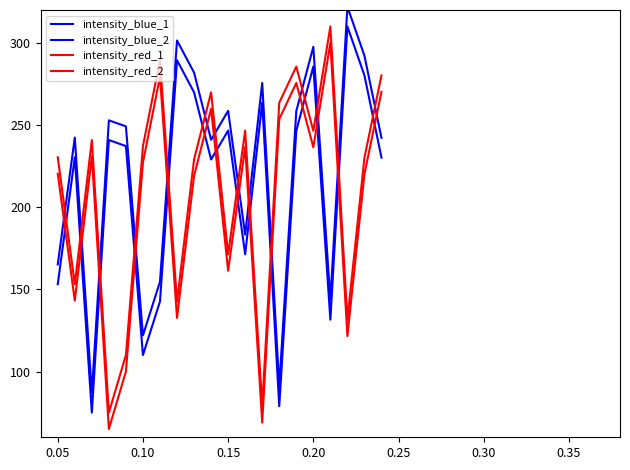

Reading left to right, list all the values displayed in this chart.

intensity_blue_1: 153.1	230.4	75.0	240.9	237.2	110.0	142.7	289.5	269.9	229.0	246.6	171.3	263.6	78.9	246.5	285.6	131.6	310.0	280.2	230.2
intensity_blue_2: 165.1	242.4	87.0	252.9	249.2	122.0	154.7	301.5	281.9	241.0	258.6	183.3	275.6	90.9	258.5	297.6	143.6	322.0	292.2	242.2
intensity_red_1: 230.4	153.1	240.9	75.0	110.0	237.2	289.5	142.7	229.0	269.9	171.3	246.6	78.9	263.6	285.6	246.5	310.0	131.6	230.2	280.2
intensity_red_2: 220.4	143.1	230.9	65.0	100.0	227.2	279.5	132.7	219.0	259.9	161.3	236.6	68.9	253.6	275.6	236.5	300.0	121.6	220.2	270.2